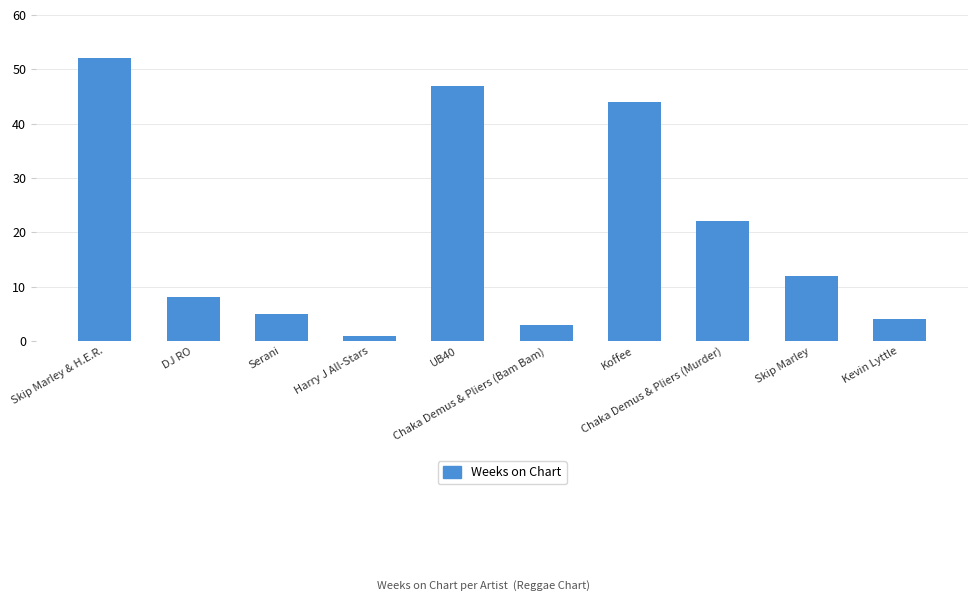

What is the value of the 8th bar from the left?

22